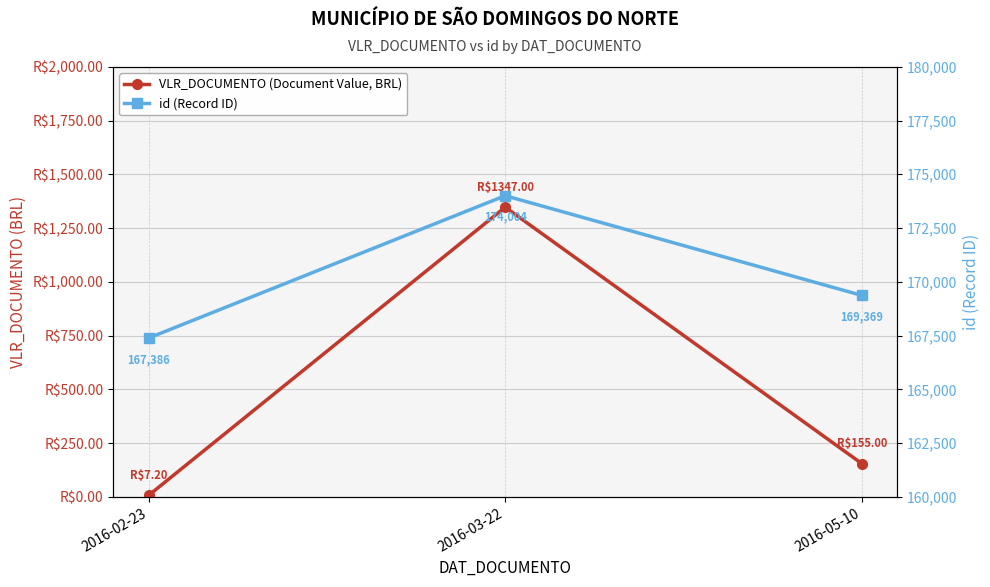

Is the value of VLR_DOCUMENTO (Document Value, BRL) at 2016-03-22 greater than the value of id (Record ID) at 2016-03-22?

No